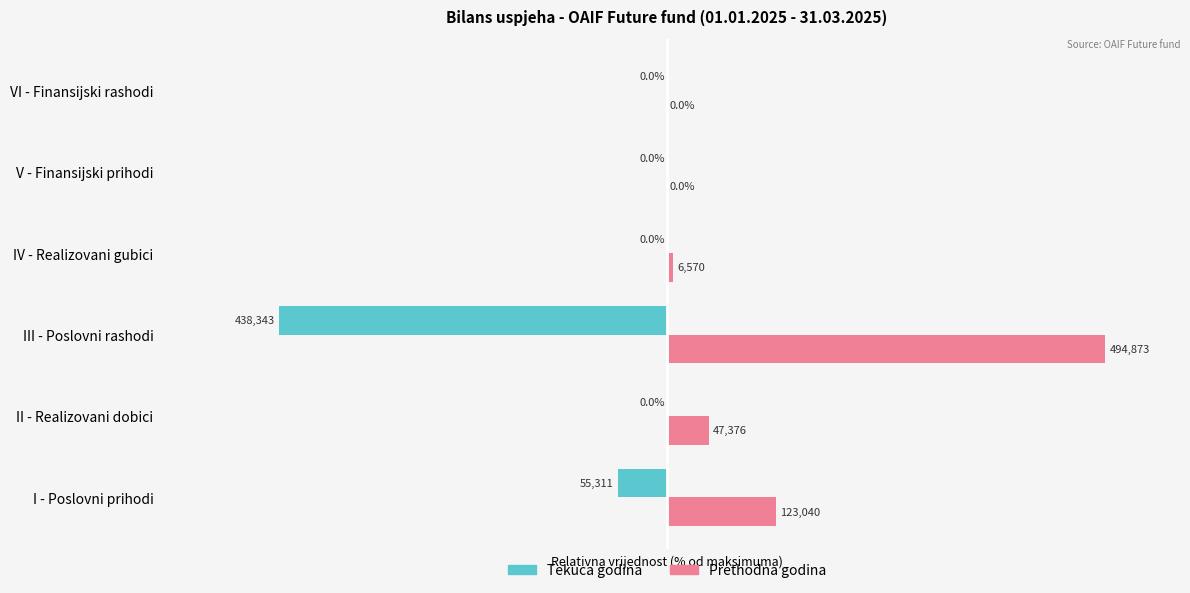

Which label corresponds to the largest value in the chart?

III - Poslovni rashodi